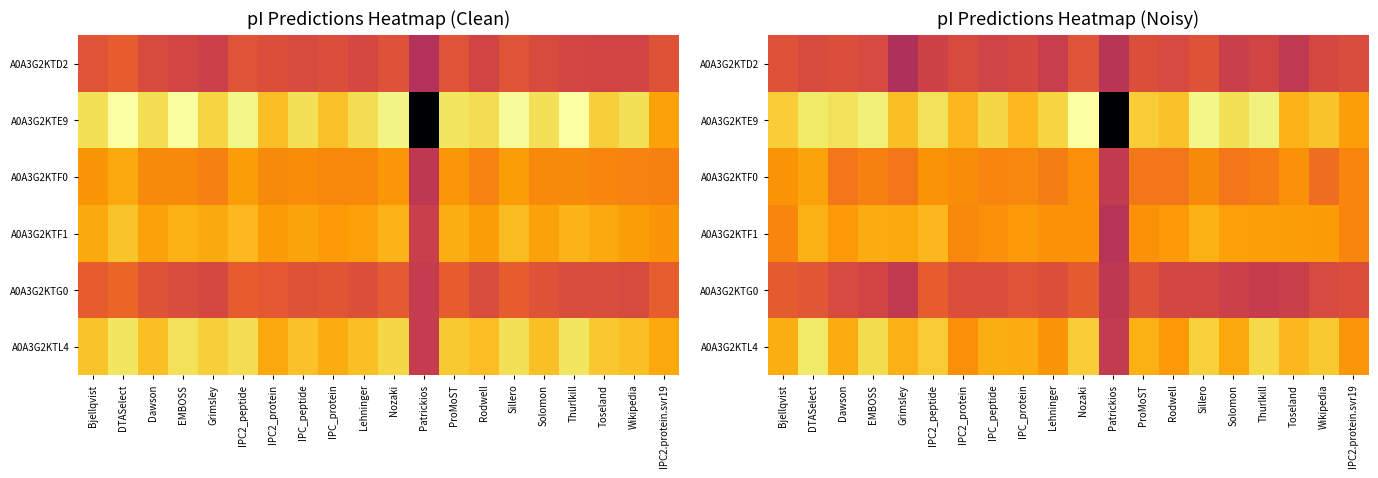

What is the maximum value shown in the chart?

6.9